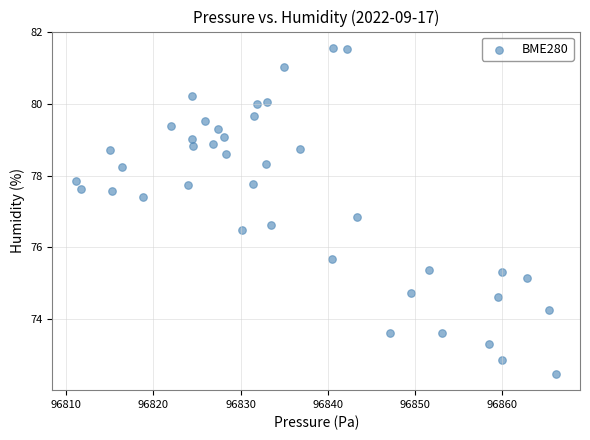

What Y value in the scatter plot is closest to 77?

76.9